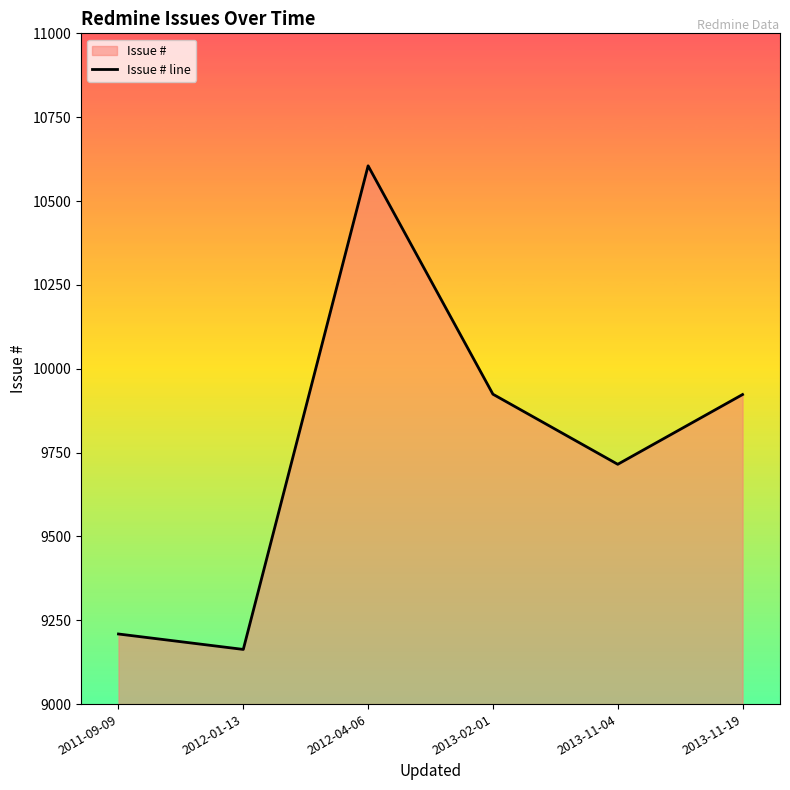

How many interior local valleys (lower than both neighbors) does the data have?

2